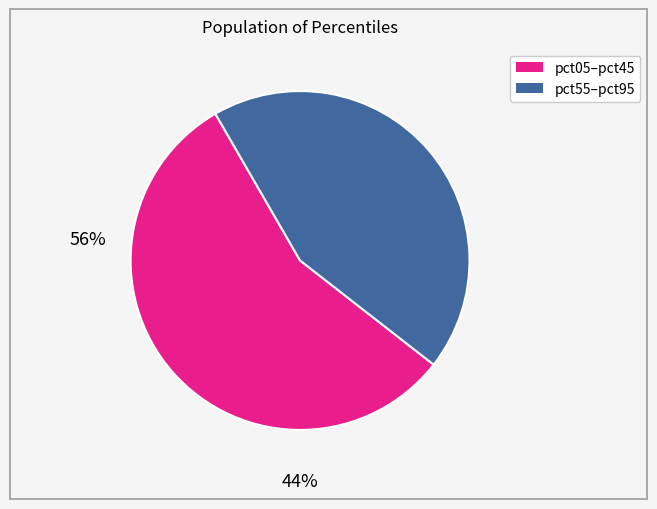

Is there a majority slice in this chart?

Yes